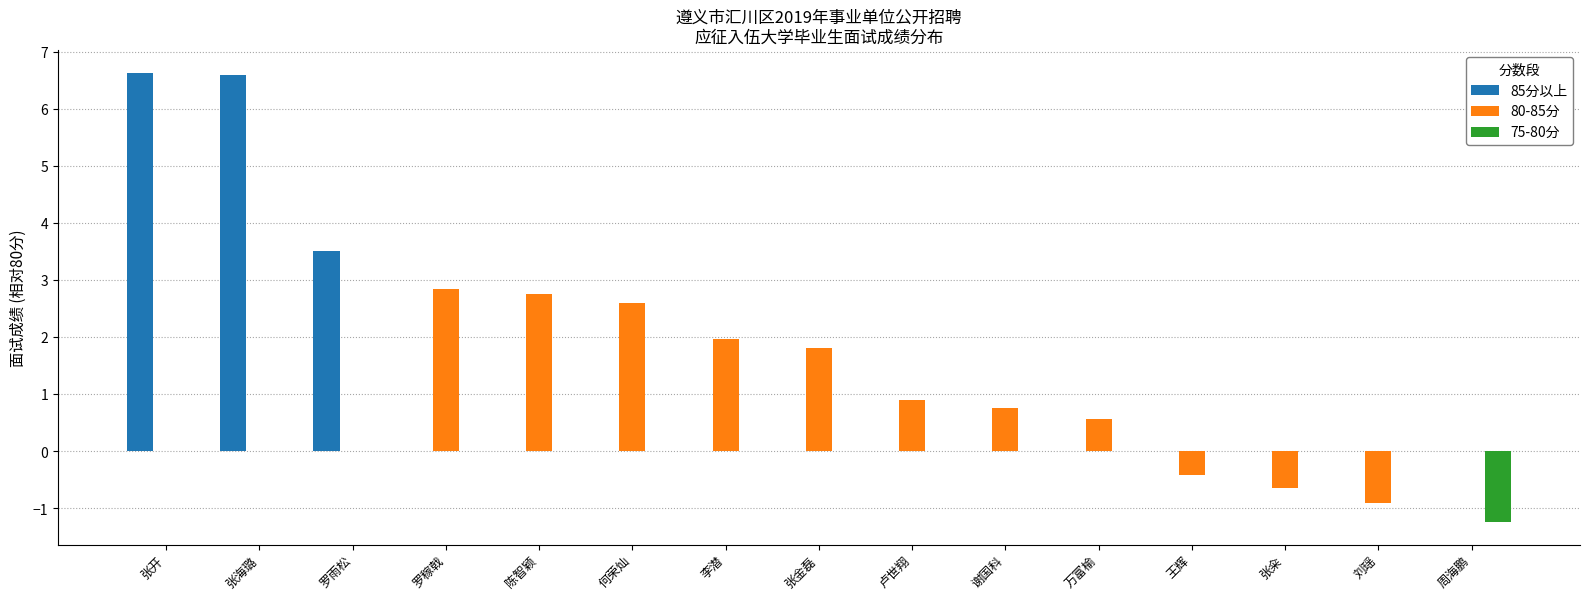

What are all the series names shown in the legend?

85分以上, 80-85分, 75-80分